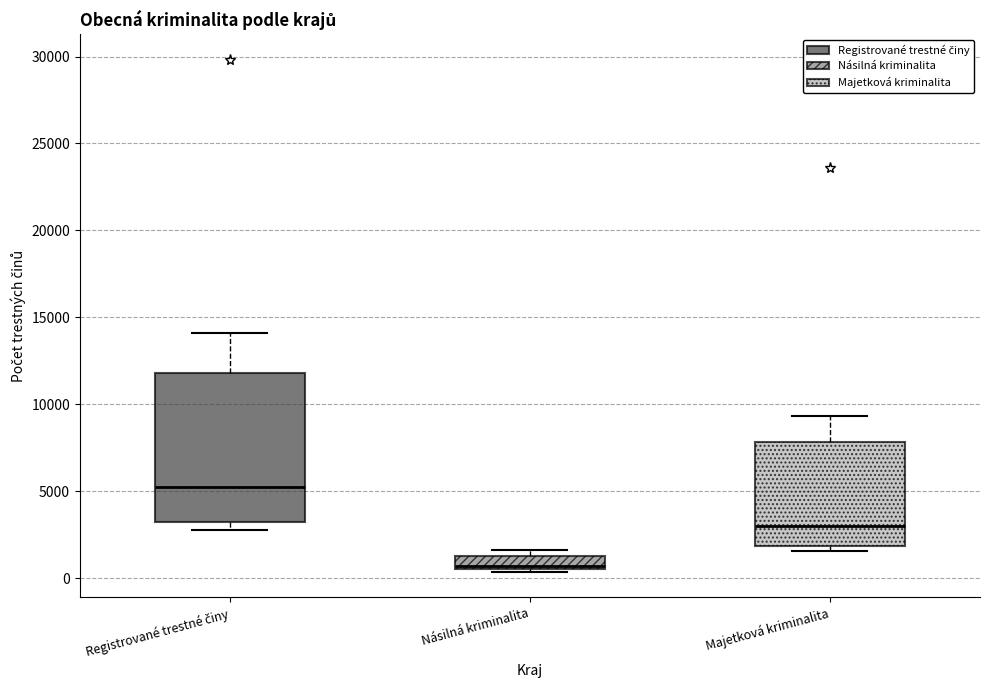

Which box is the tallest, from its lower edge to its upper edge?

Registrované trestné činy